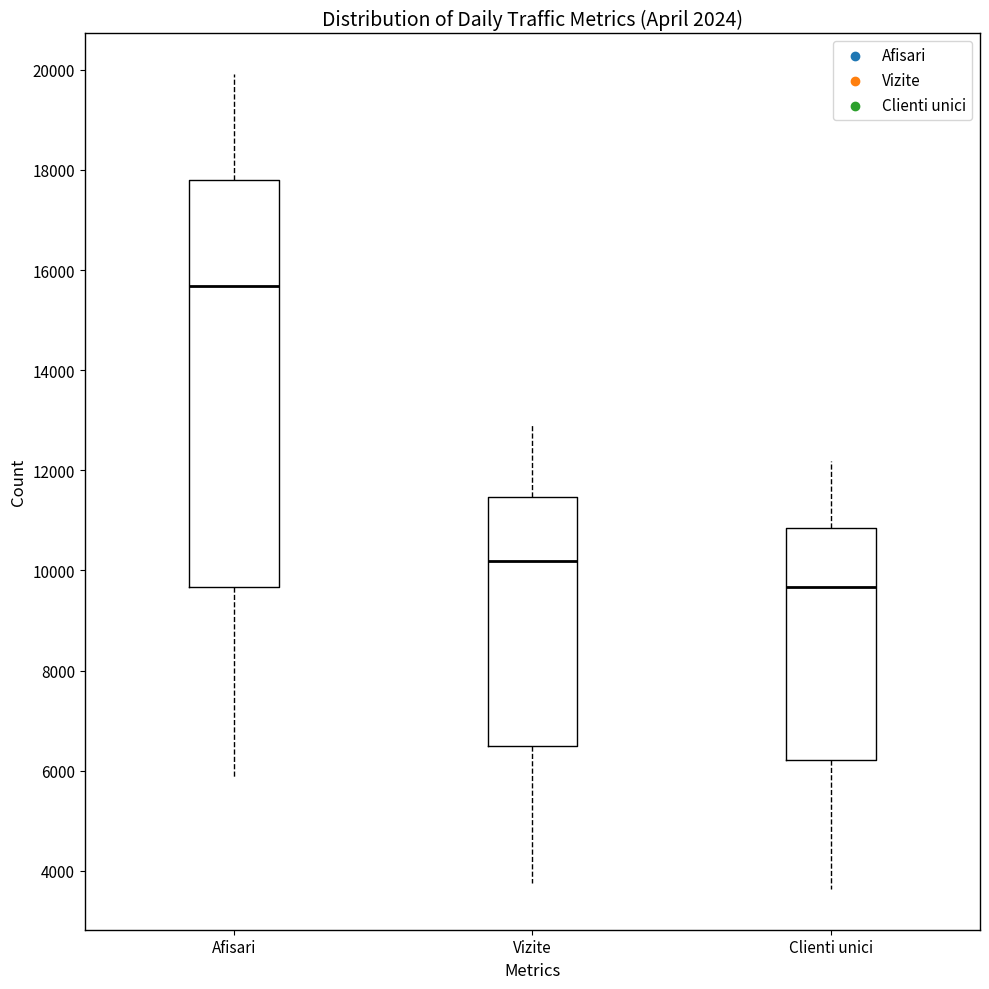

Reading left to right, transcribe this box plot: for each box, give where its median line is, the range the box spans, and where its two whiskers end, as read against the y-axis. The values are not printed on the chart, so give them approximately, as read against the axis.

Afisari: median 15600, box 9600 to 17800, whiskers 5800 to 20000
Vizite: median 10200, box 6400 to 11400, whiskers 3800 to 13000
Clienti unici: median 9600, box 6200 to 10800, whiskers 3600 to 12200